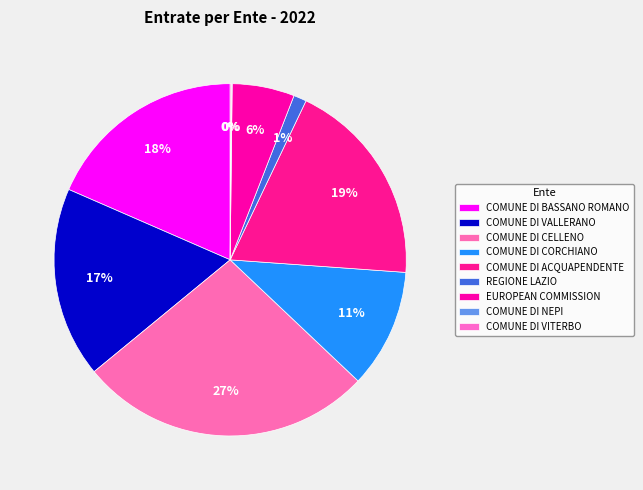

Count the number of slices in the pie.

9